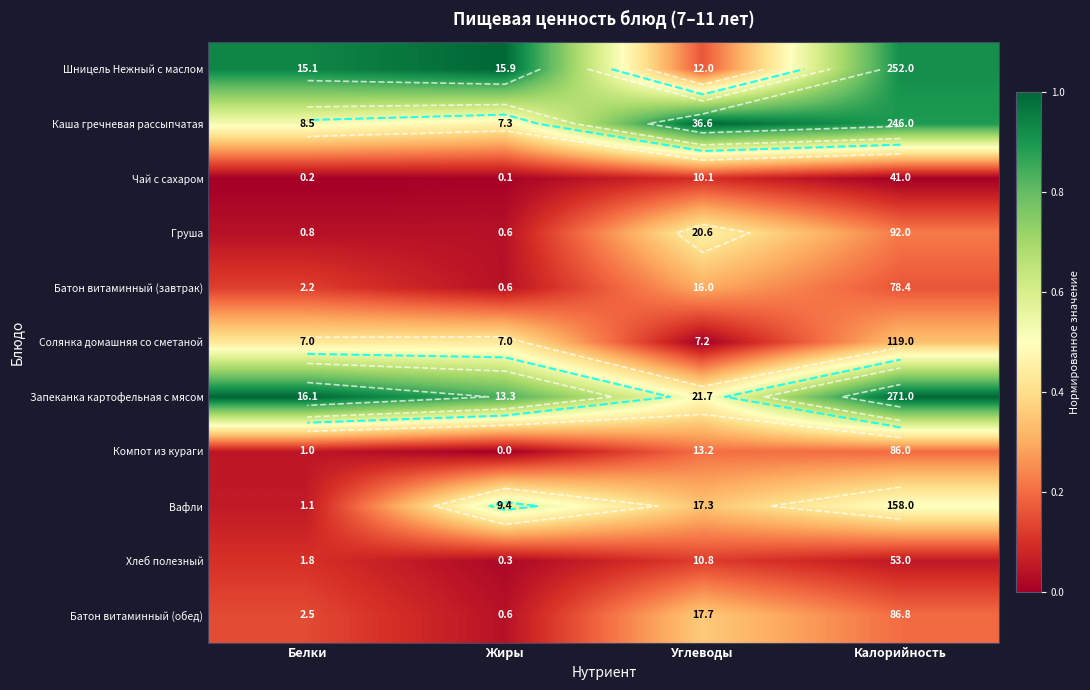

Rank the series by their maximum value, from lowest to highest.

Чай с сахаром, Хлеб полезный, Компот из кураги, Батон витаминный (завтрак), Батон витаминный (обед), Солянка домашняя со сметаной, Груша, Вафли, Шницель Нежный с маслом, Каша гречневая рассыпчатая, Запеканка картофельная с мясом